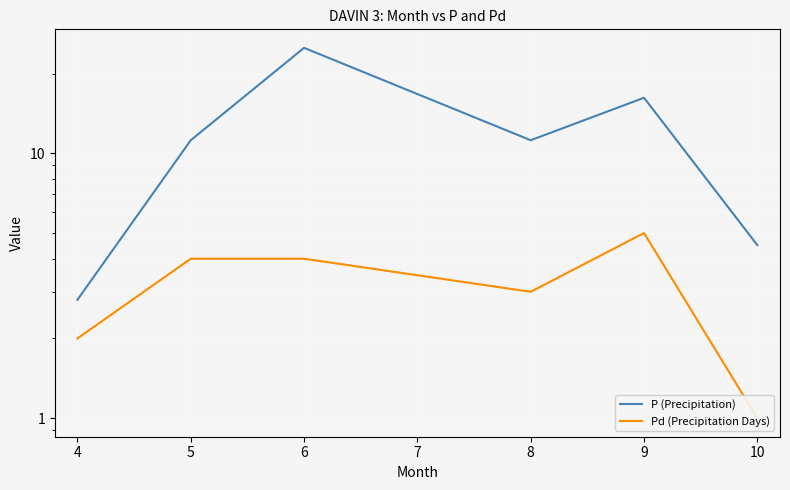

Which series has the widest spread of values?

P (Precipitation)